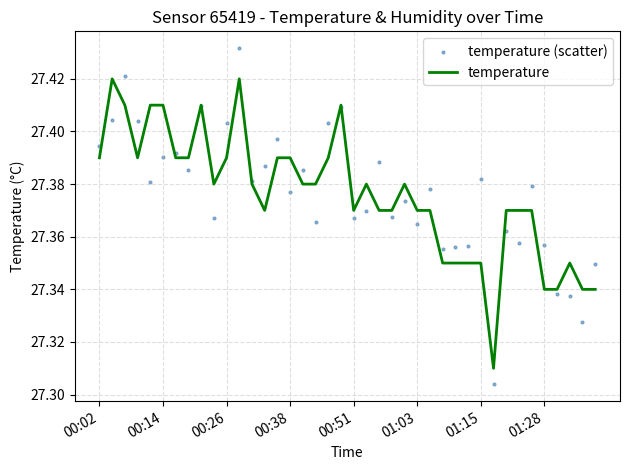

What are all the series names shown in the legend?

temperature, temperature (scatter)